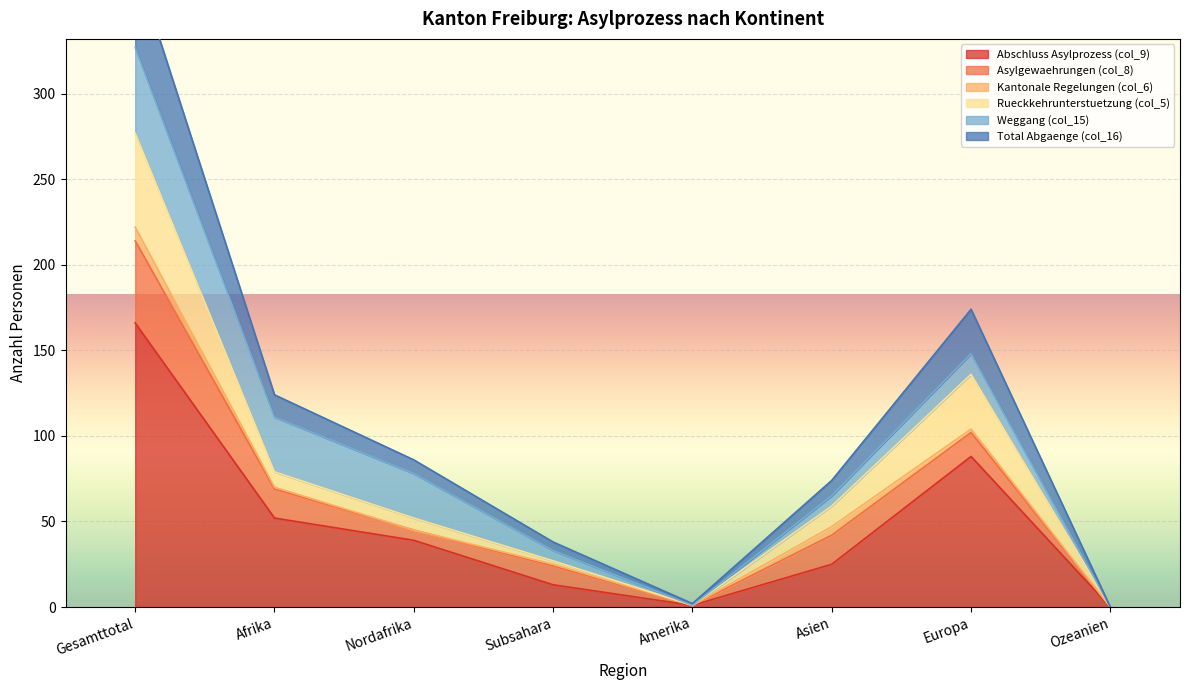

Which category has the lowest value across all series?

Ozeanien